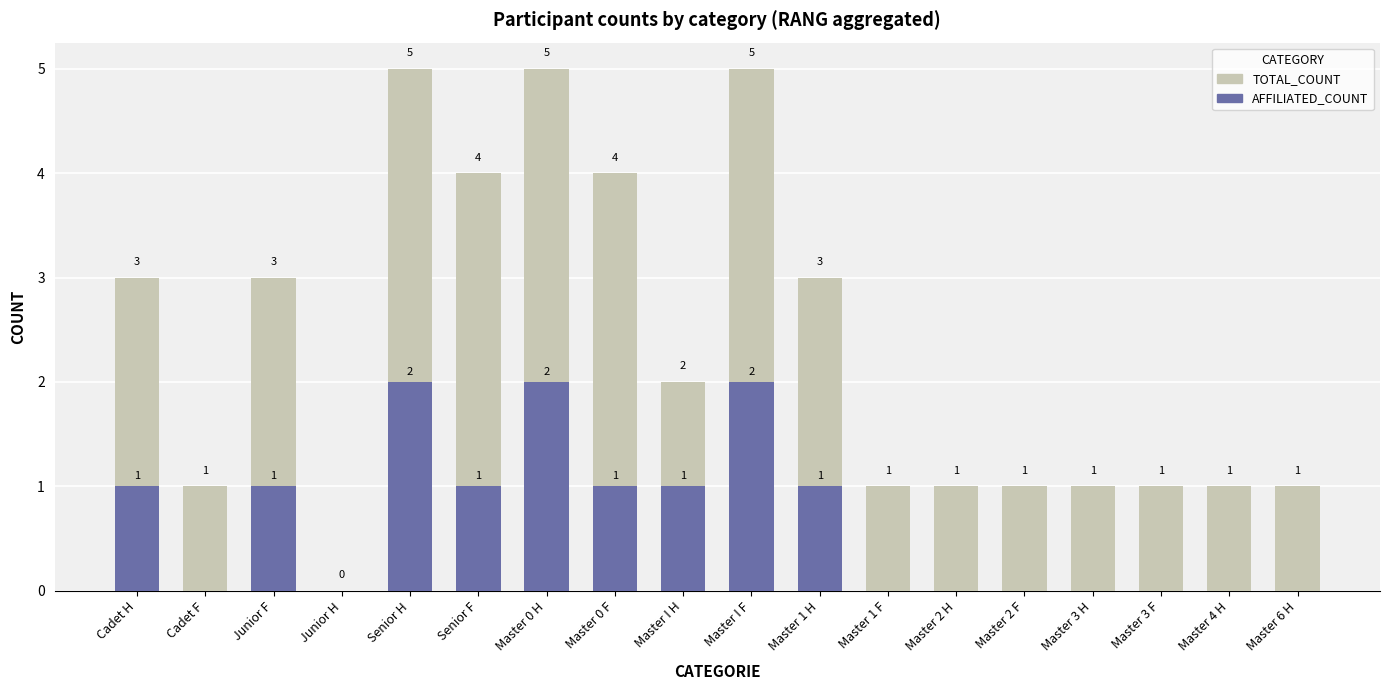

What is the label of the 15th bar from the right?

Junior H